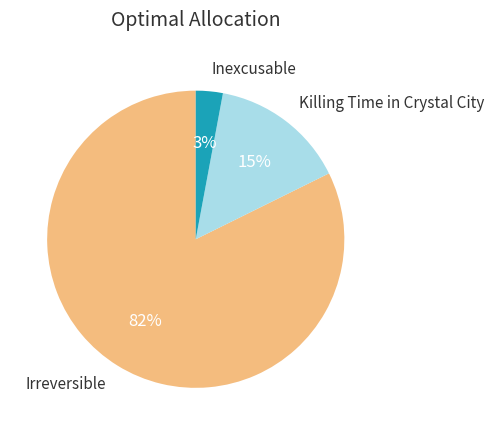

Does any single category account for the majority?

Yes